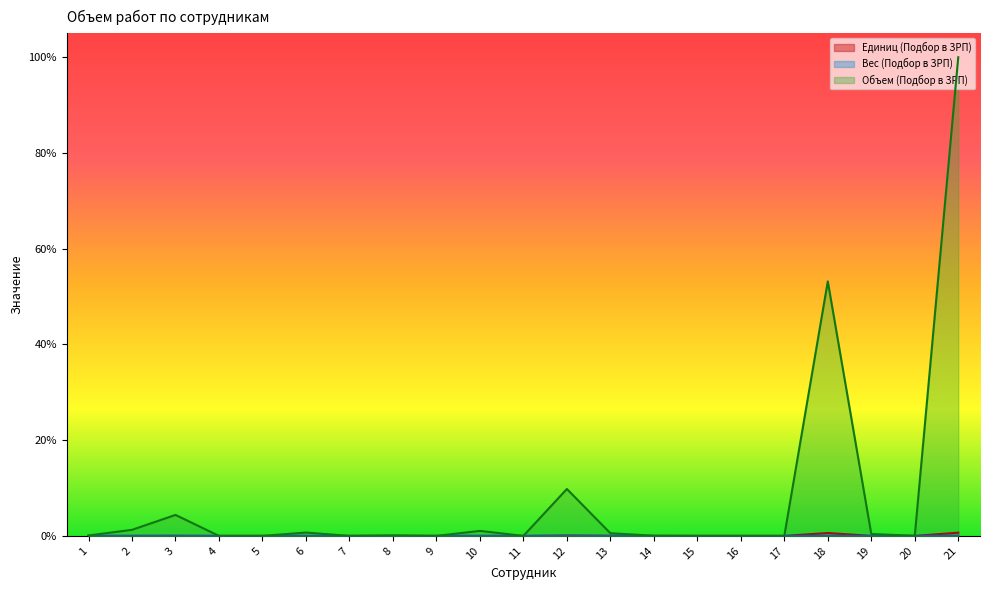

How many interior local valleys does the Вес (Подбор в ЗРП) series have?

4